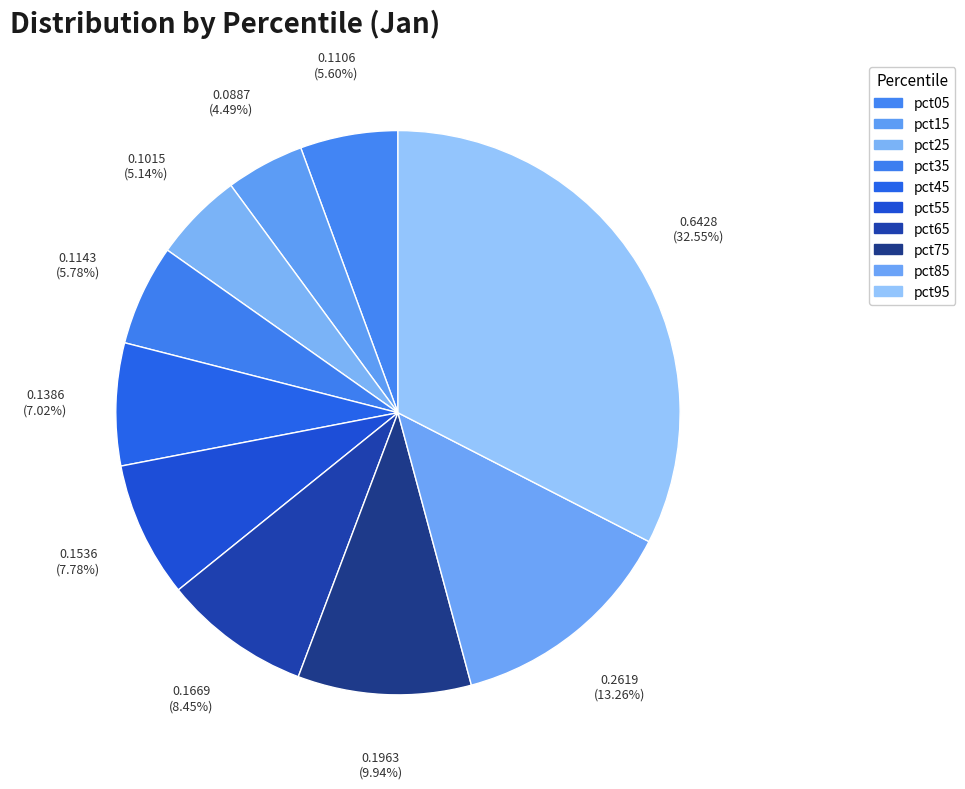

Which category has the biggest portion of the pie?

pct95